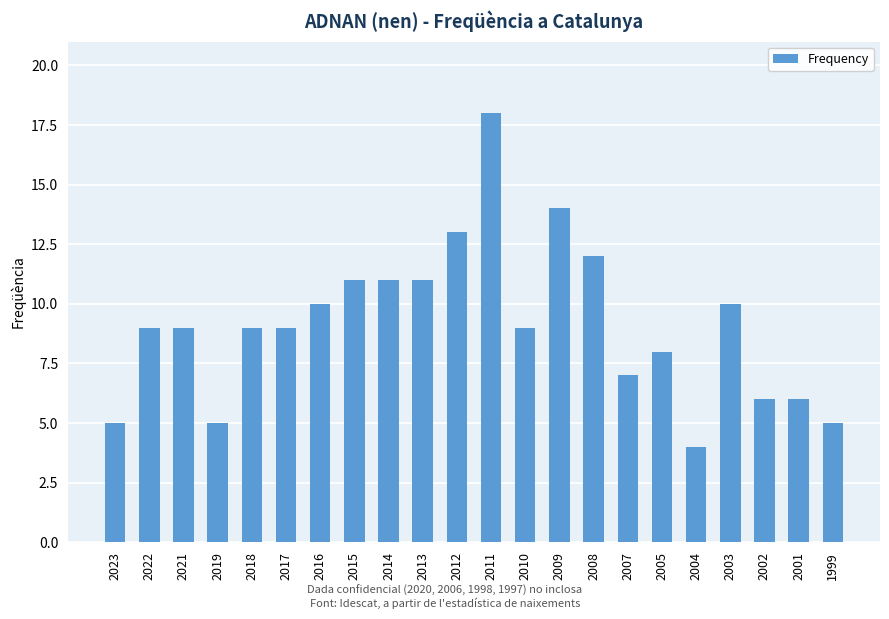

Is it true that the value at 2019 is 5?

True